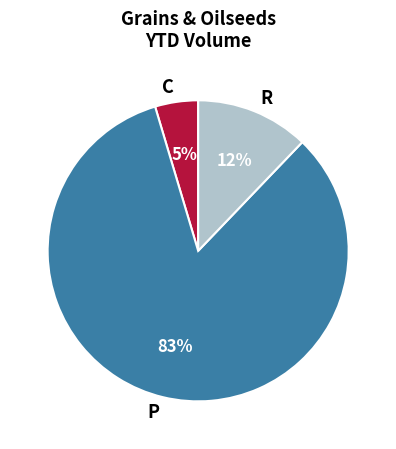

What percentage is the R slice, to the nearest percent?

12%